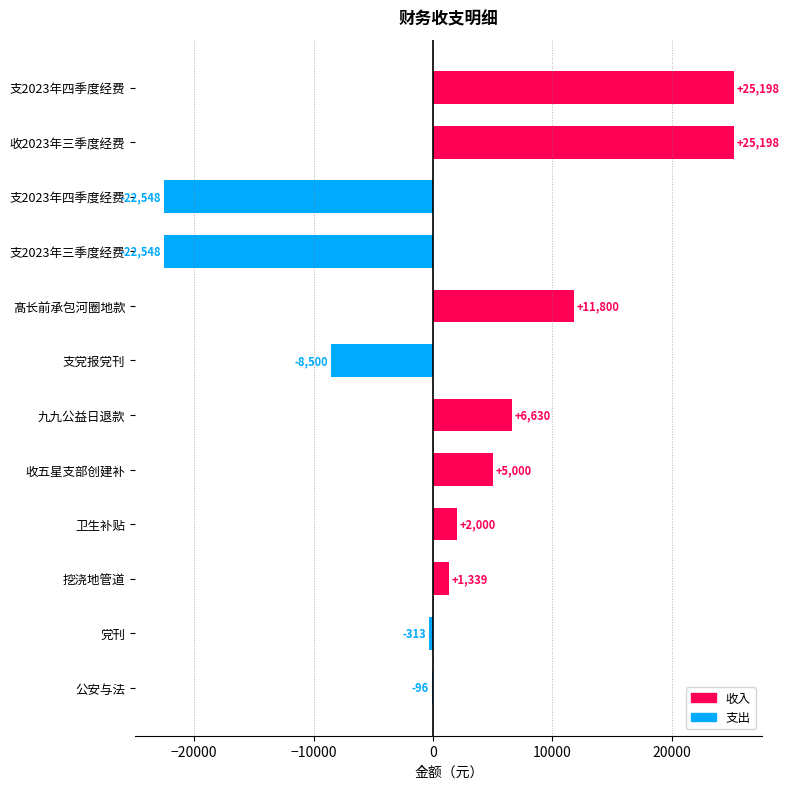

How many categories are shown in the chart?

12